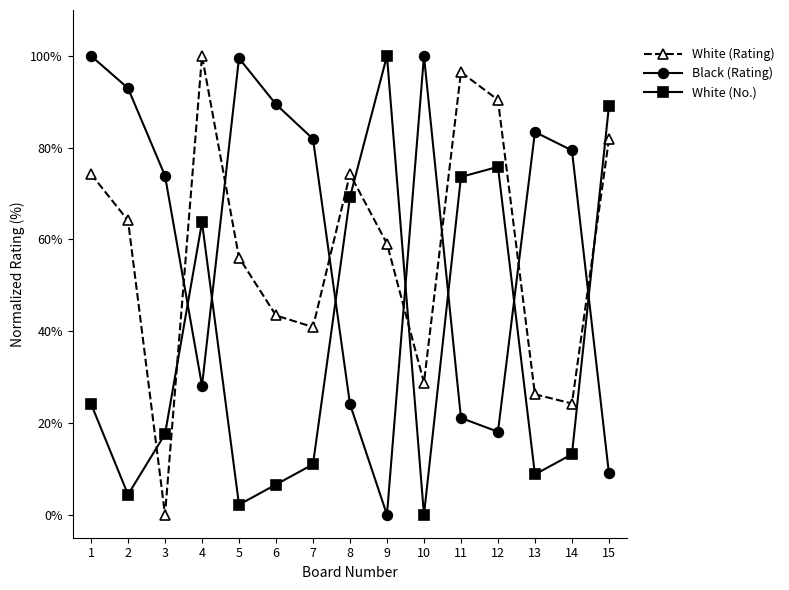

Reading left to right, transcribe all the data shown in this chart.

White (Rating): 1=74.2	2=64.1	3=0.0	4=100.0	5=56.1	6=43.4	7=40.9	8=74.2	9=59.1	10=28.8	11=96.5	12=90.4	13=26.3	14=24.2	15=81.8
Black (Rating): 1=100.0	2=93.0	3=73.9	4=28.1	5=99.5	6=89.4	7=81.9	8=24.1	9=0.0	10=100.0	11=21.1	12=18.1	13=83.4	14=79.4	15=9.0
White (No.): 1=24.2	2=4.4	3=17.6	4=63.7	5=2.2	6=6.6	7=11.0	8=69.2	9=100.0	10=0.0	11=73.6	12=75.8	13=8.8	14=13.2	15=89.0